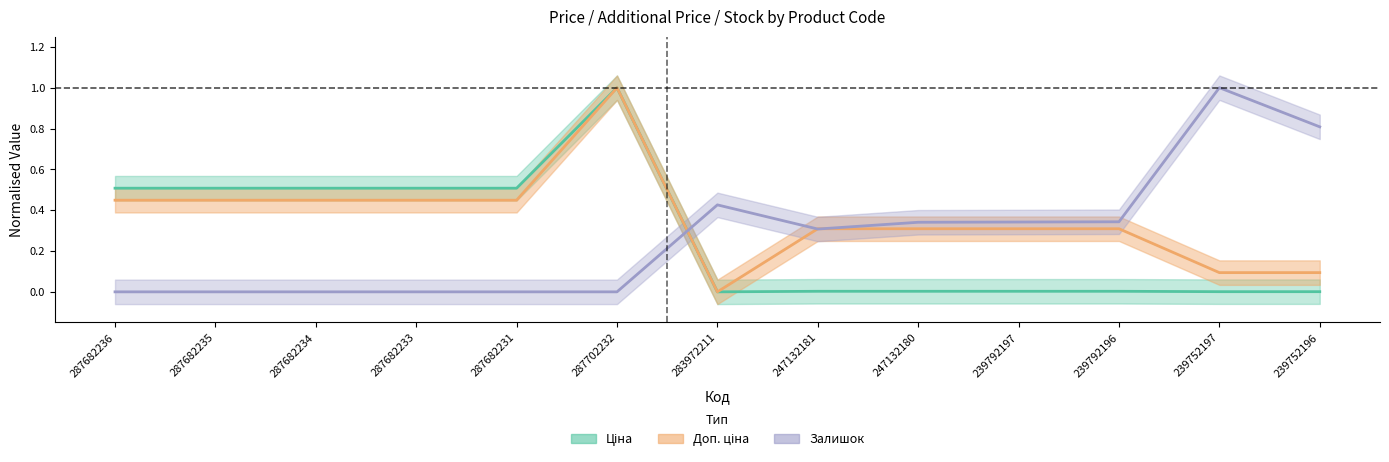

In Ціна, how many points are higher than both neighbors (excluding endpoints)?

1